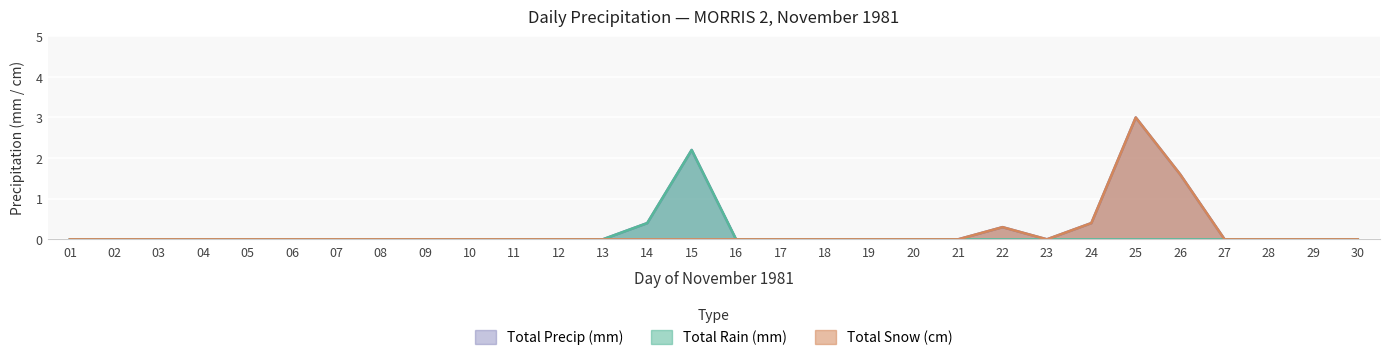

True or false: Total Rain (mm) and Total Precip (mm) intersect in this chart.

False